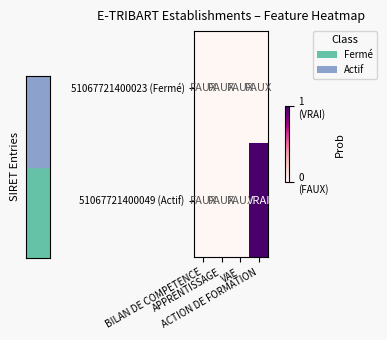

Reading left to right, list all the values displayed in this chart.

51067721400023 (Fermé): BILAN DE COMPETENCE=0	APPRENTISSAGE=0	VAE=0	ACTION DE FORMATION=0
51067721400049 (Actif): BILAN DE COMPETENCE=0	APPRENTISSAGE=0	VAE=0	ACTION DE FORMATION=1